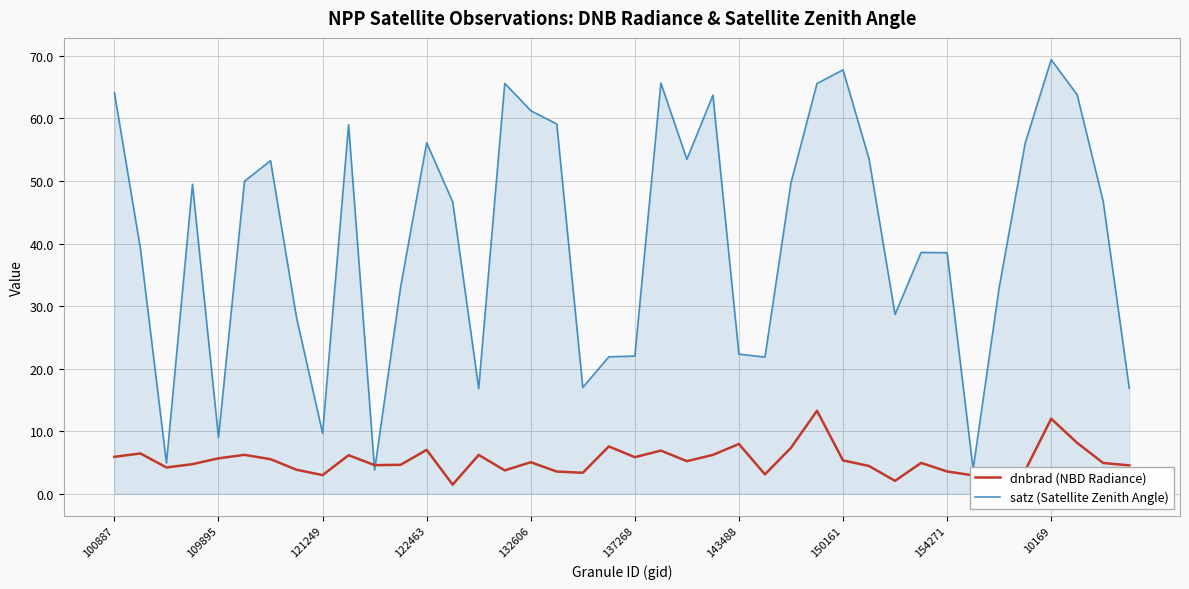

Which series has the largest total across all categories?

satz (Satellite Zenith Angle)